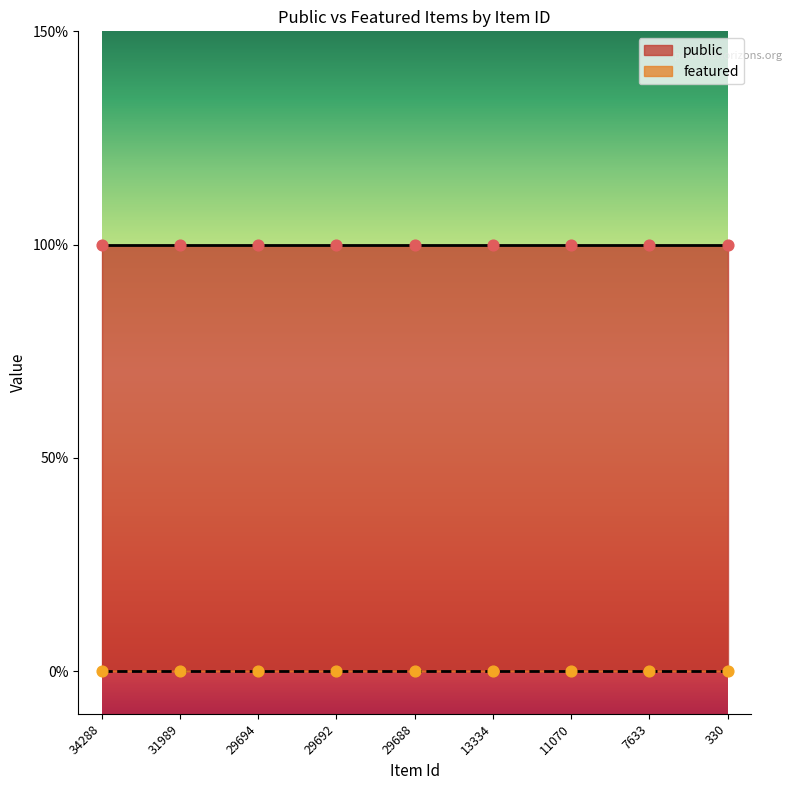

Which series contains the lowest Y value?

featured